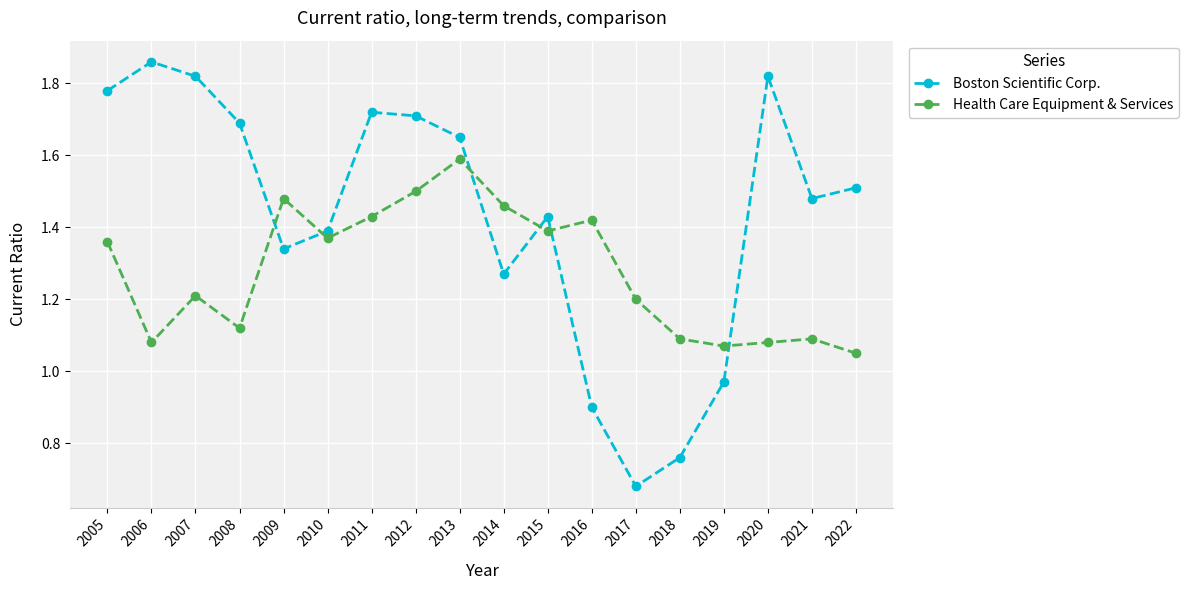

At how many categories does at least one series exceed 1?

18